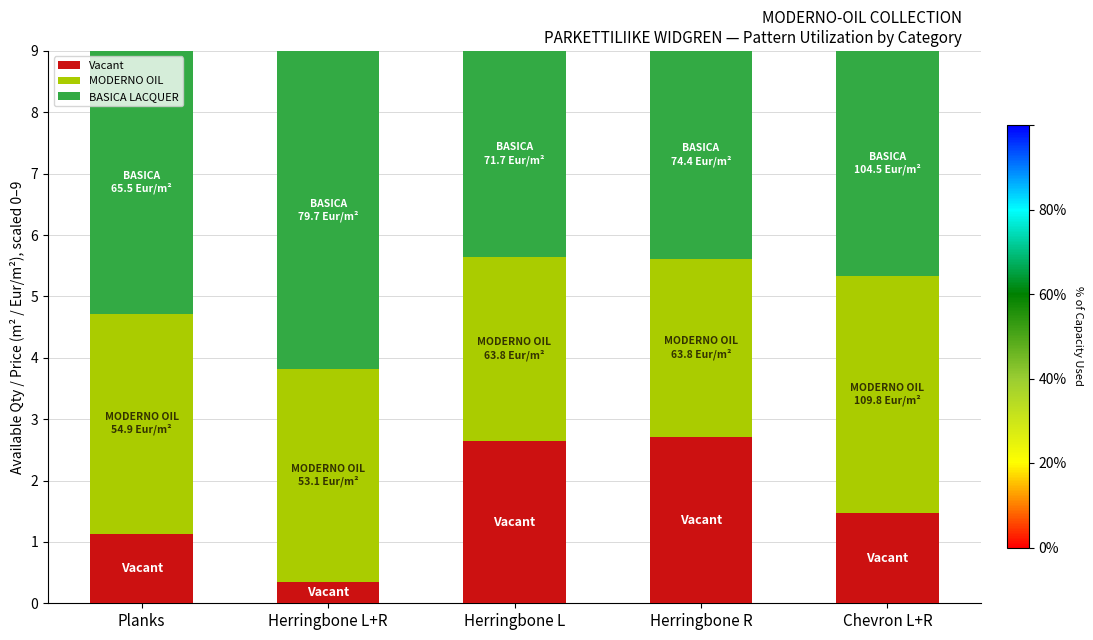

Is it true that Vacant equals 4.6 at Herringbone L?

False